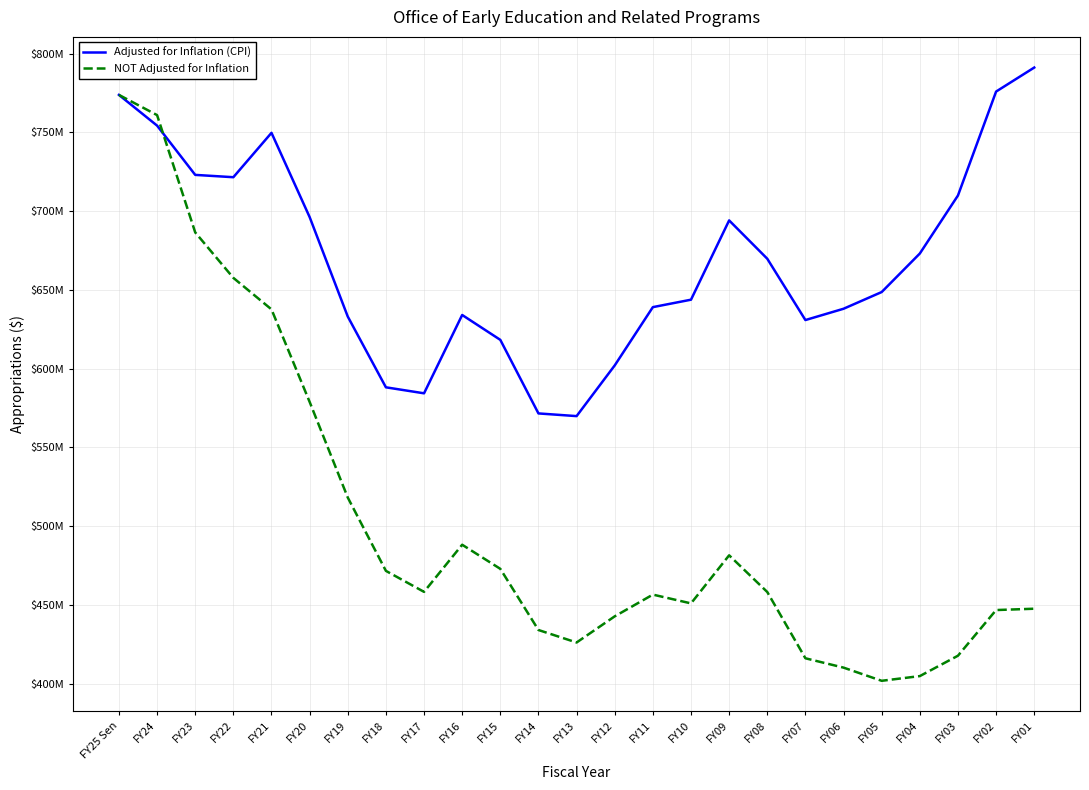

Where does the NOT Adjusted for Inflation series first go above 458245308?

FY25 Sen